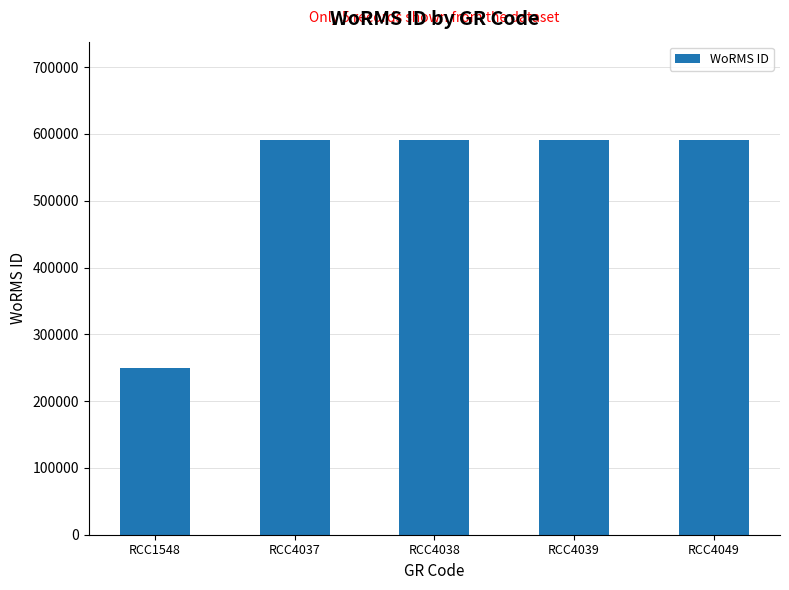

Reading left to right, list all the values displayed in this chart.

249731	590559	590559	590559	590559